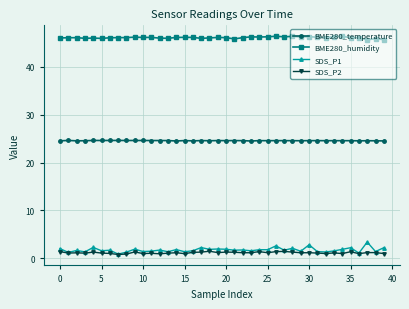

Which series has the largest range (max minus min)?

SDS_P1